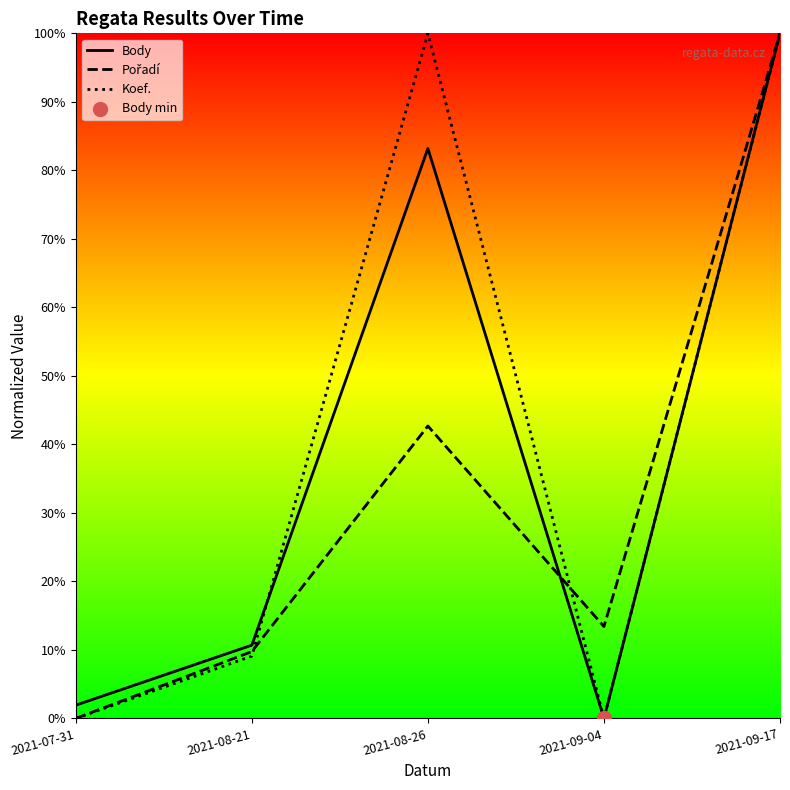

At which category is the sum across all series the highest?

2021-09-17